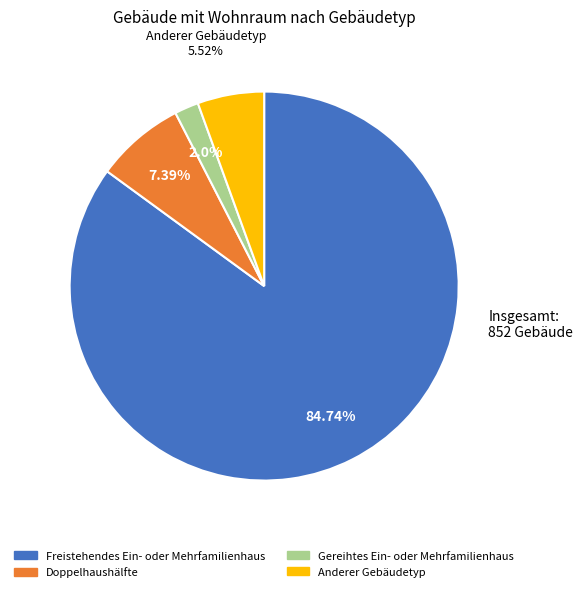

Is there any slice that represents more than half of the pie?

Yes